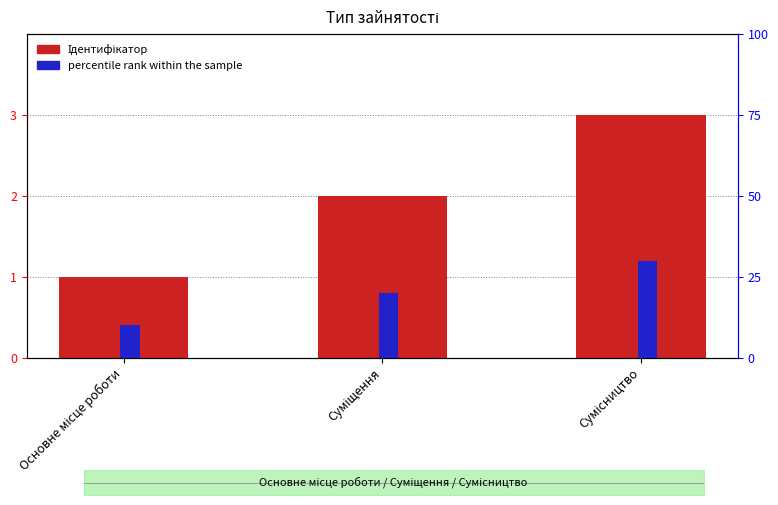

What is the sum of the Ідентифікатор values at Основне місце роботи and Сумісництво?

4.0